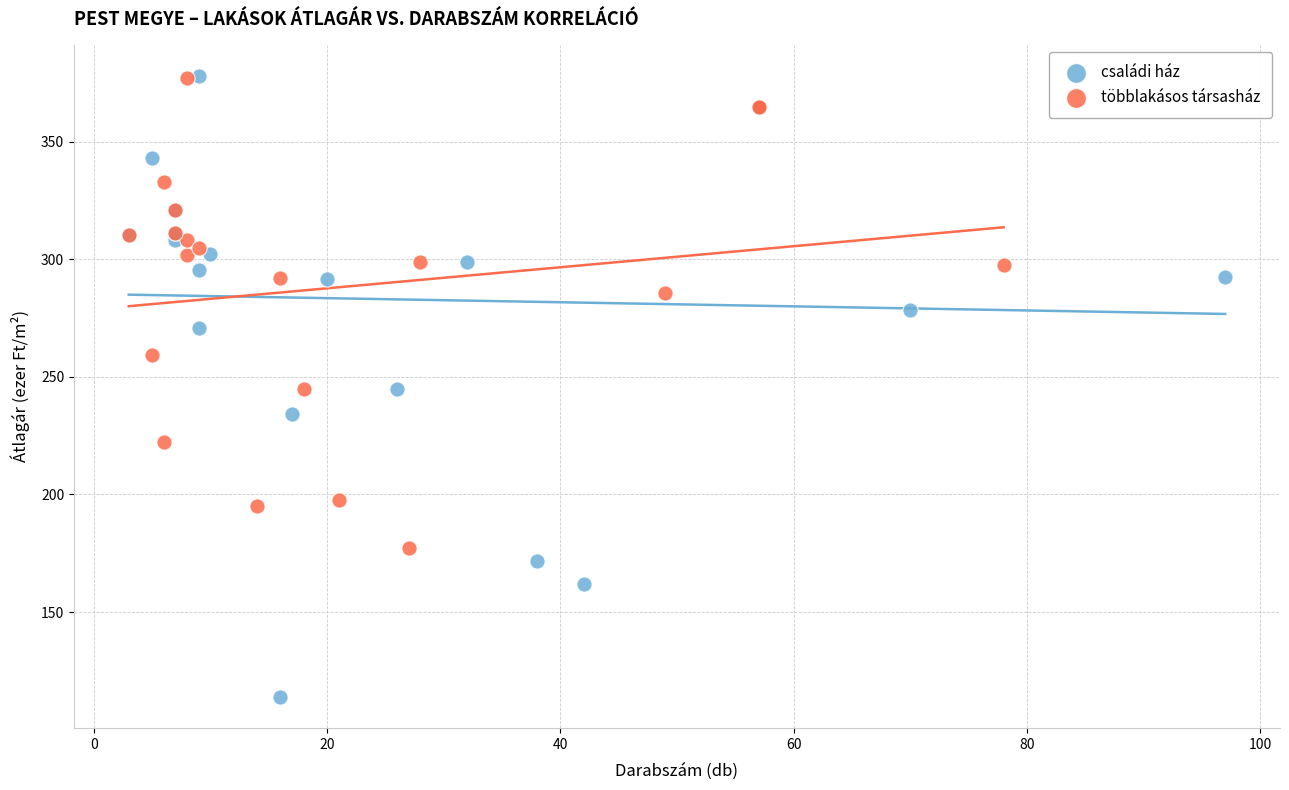

Which series reaches the minimum Y coordinate?

családi ház